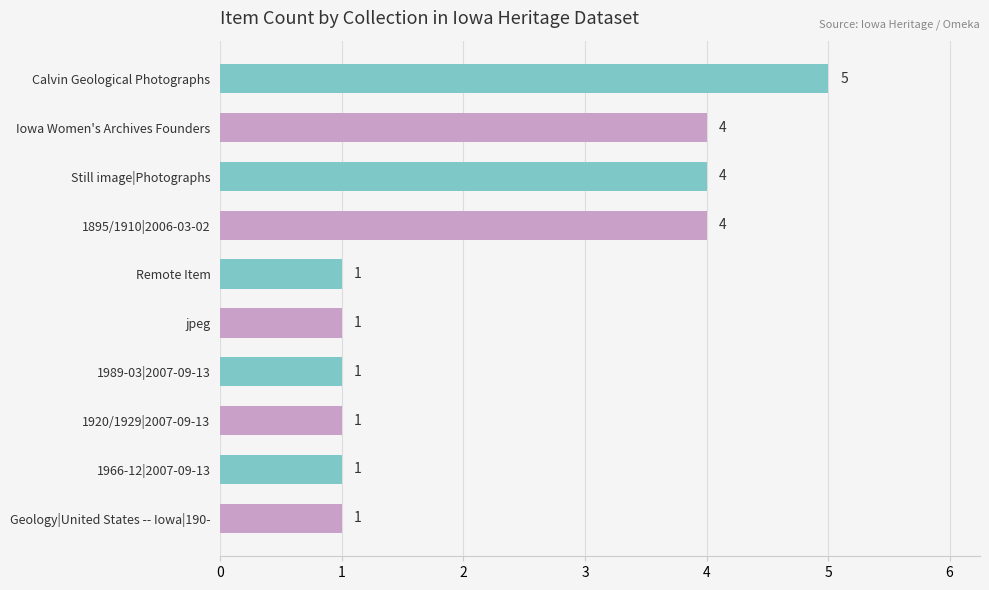

What is the difference between the maximum and minimum values?

4